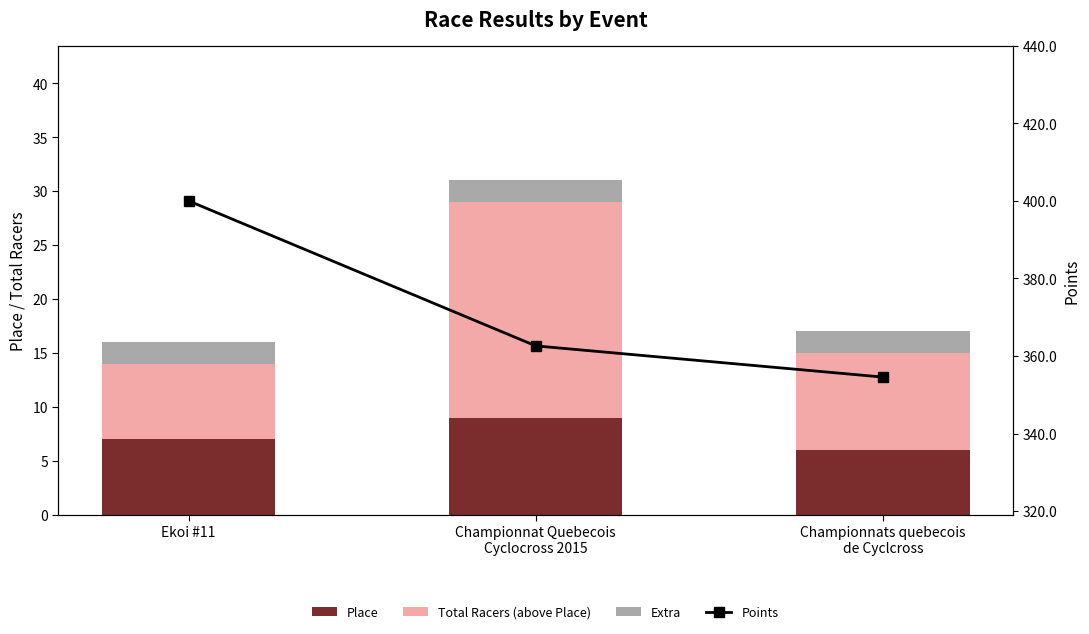

What position from the left is Ekoi #11?

1